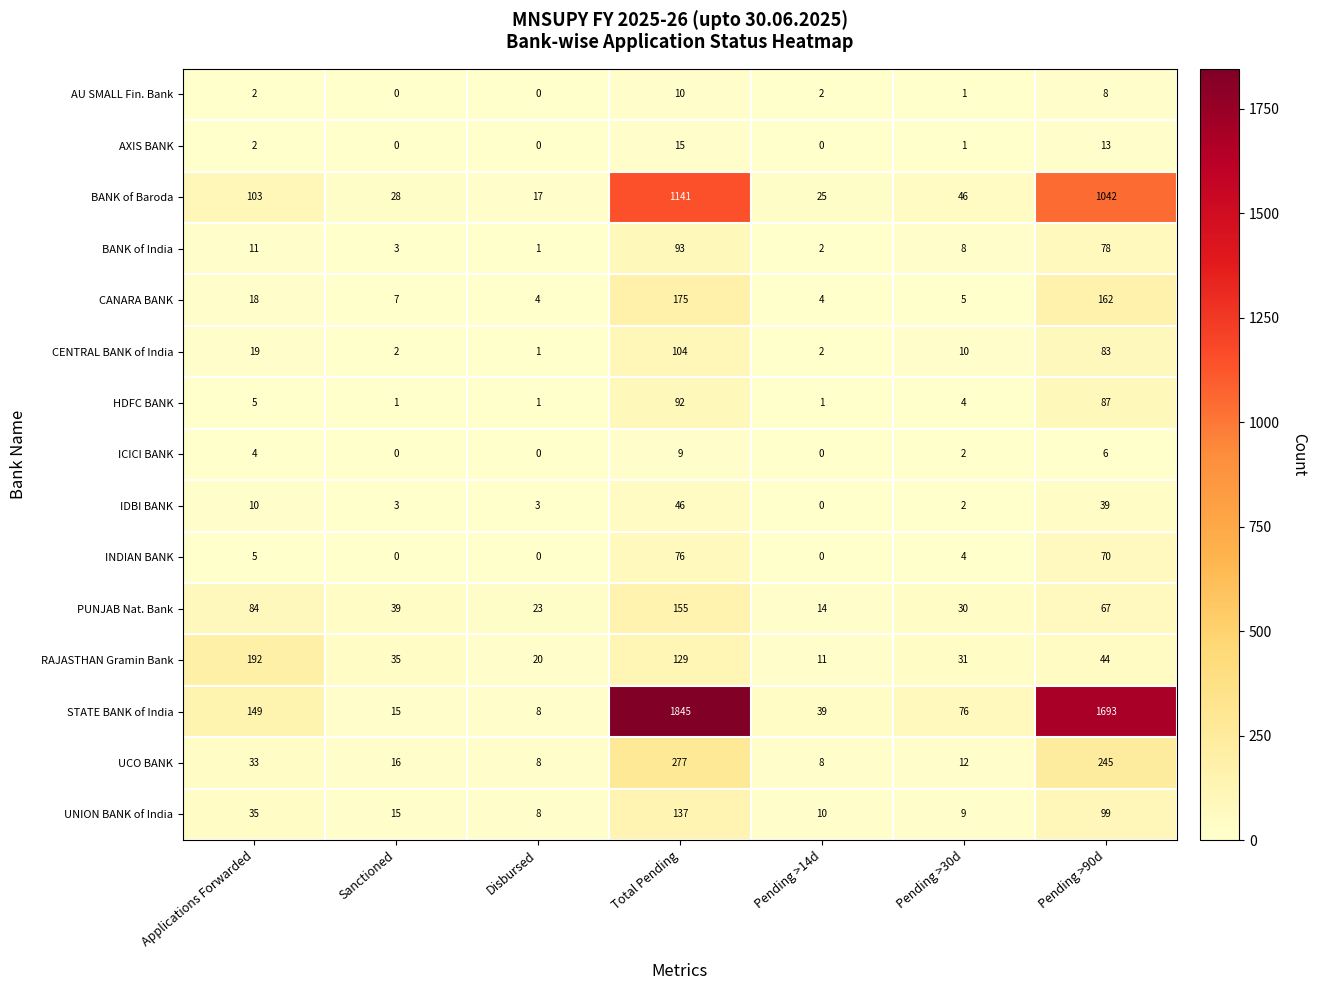

The STATE BANK of India series shows 5 at Disbursed. True or false?

False